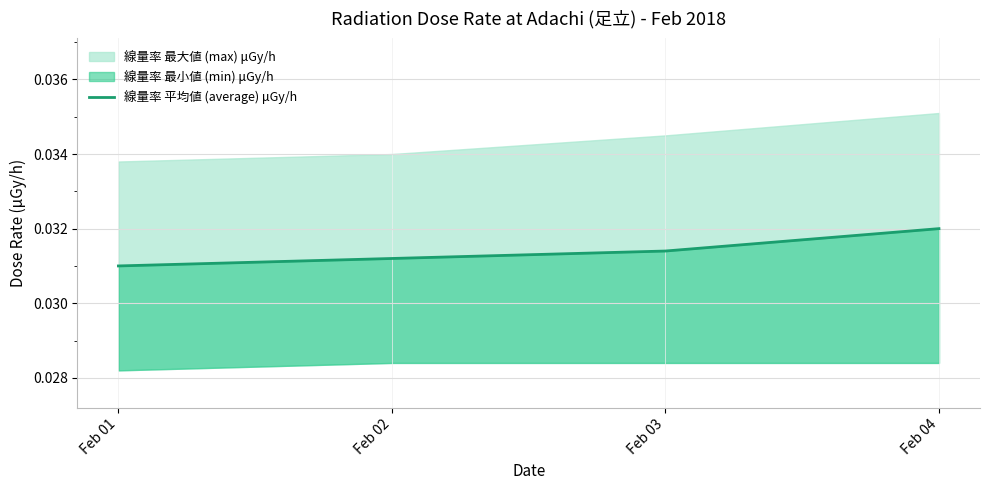

The value at Feb 01 is 0.0. True or false?

True